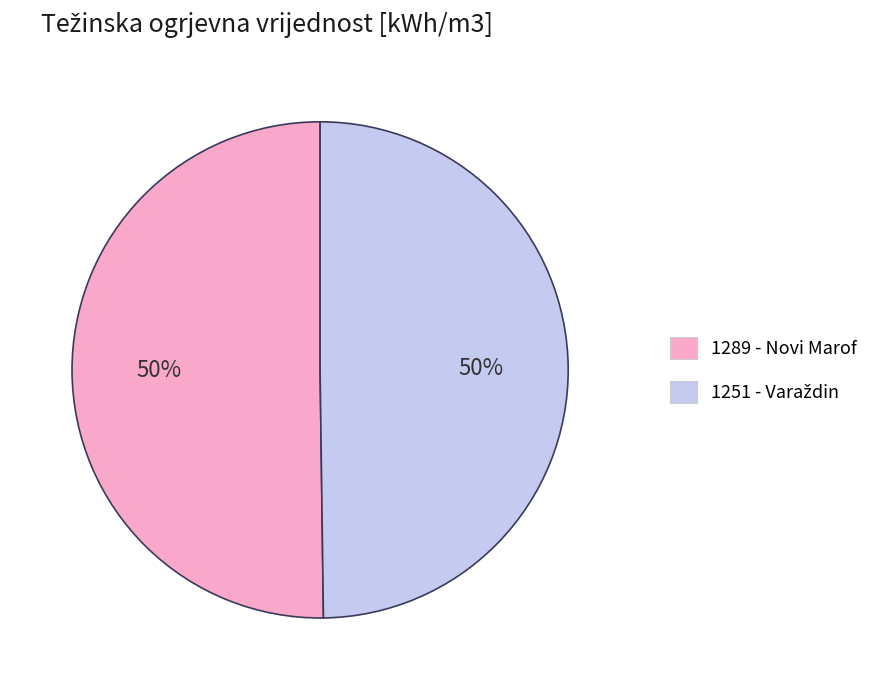

True or false: 1289 - Novi Marof accounts for 60% of the total.

False